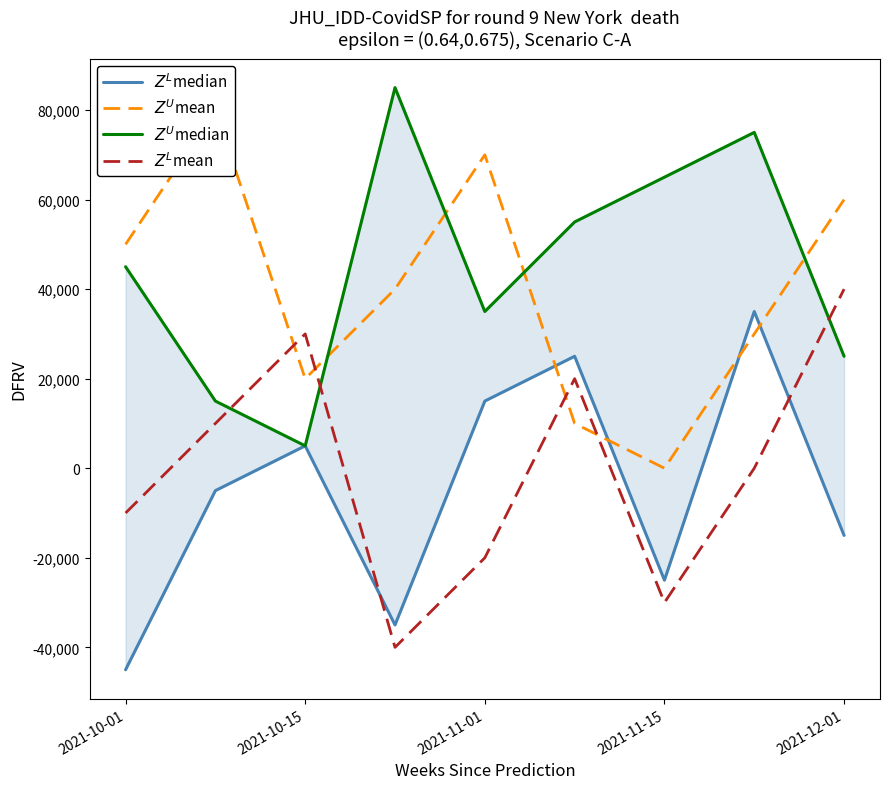

Reading left to right, what are all the values shown in this chart?

$Z^L$median: -45000	-5000	5000	-35000	15000	25000	-25000	35000	-15000
$Z^U$mean: 50000	80000	20000	40000	70000	10000	0	30000	60000
$Z^U$median: 45000	15000	5000	85000	35000	55000	65000	75000	25000
$Z^L$mean: -10000	10000	30000	-40000	-20000	20000	-30000	0	40000